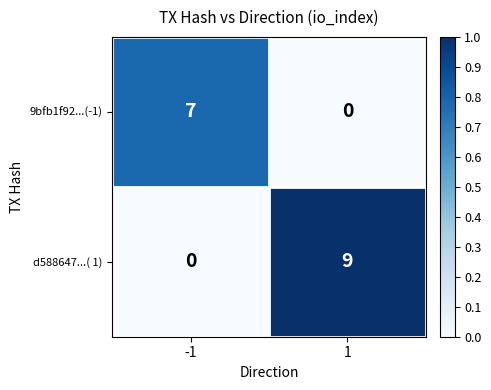

What is the average value of the 9bfb1f92...(-1) series?

4